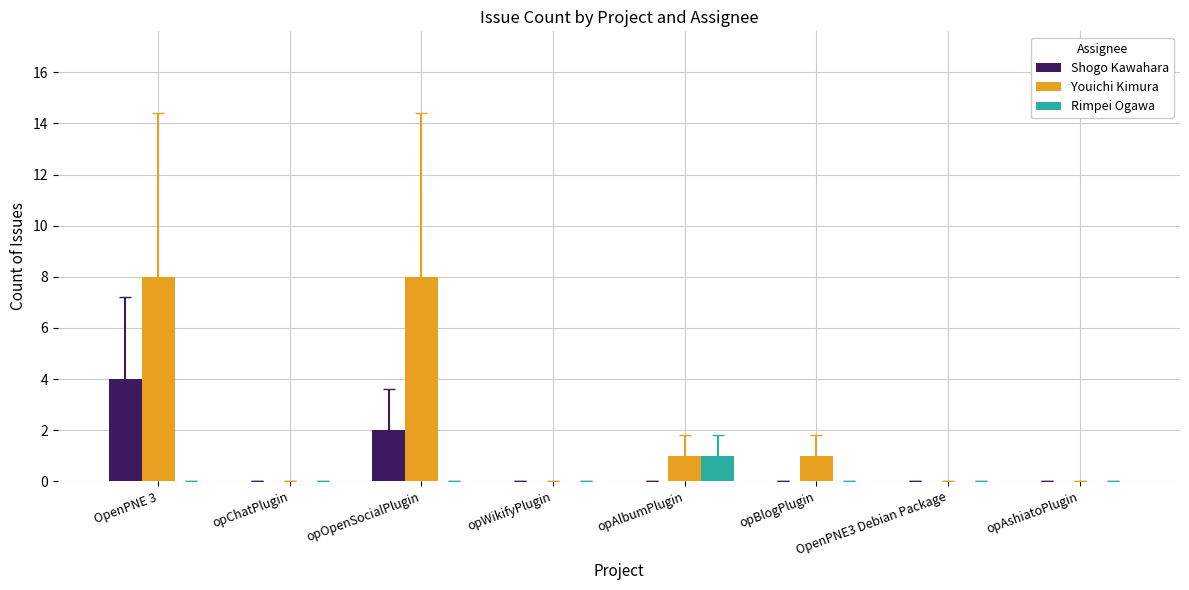

Count the number of categories in the chart.

8